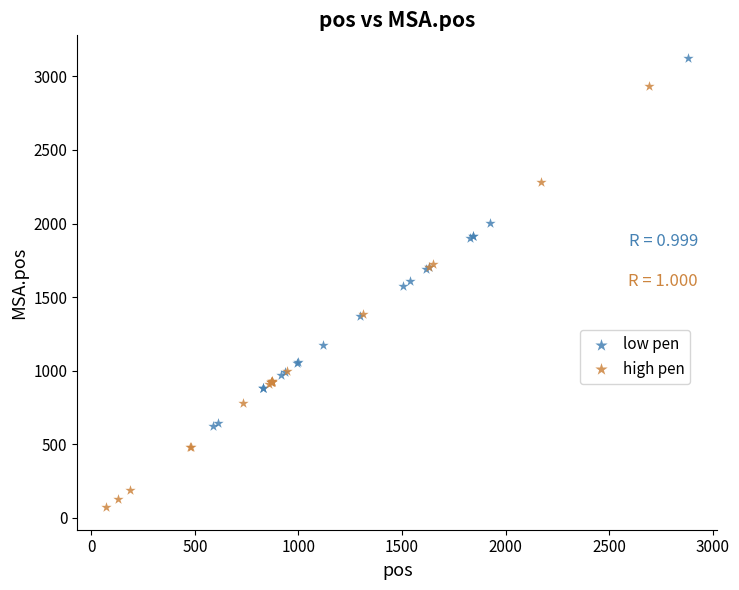

What are all the series names shown in the legend?

low pen, high pen